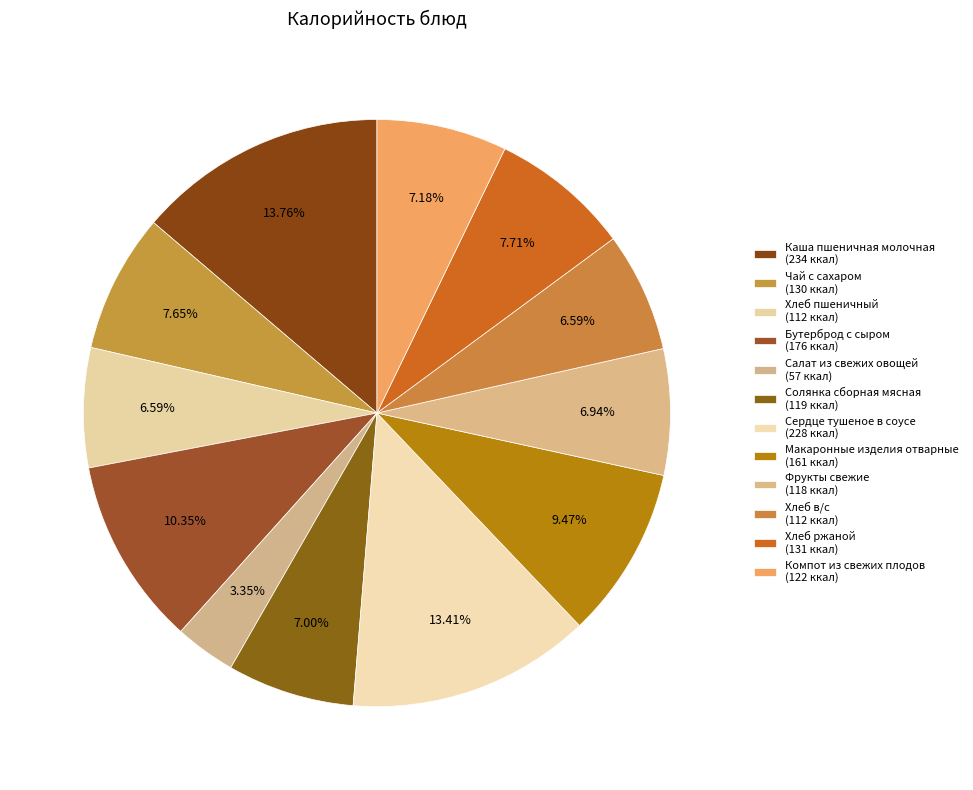

Which slice is the smallest?

Салат из свежих овощей